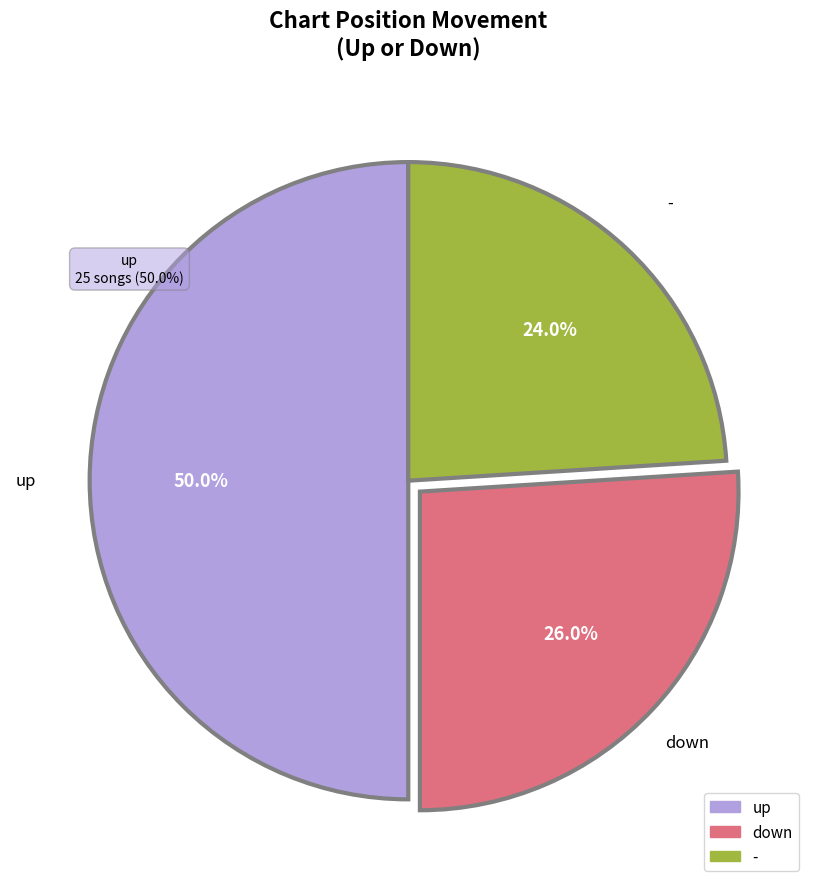

To the nearest percent, what is the average slice percentage?

33%